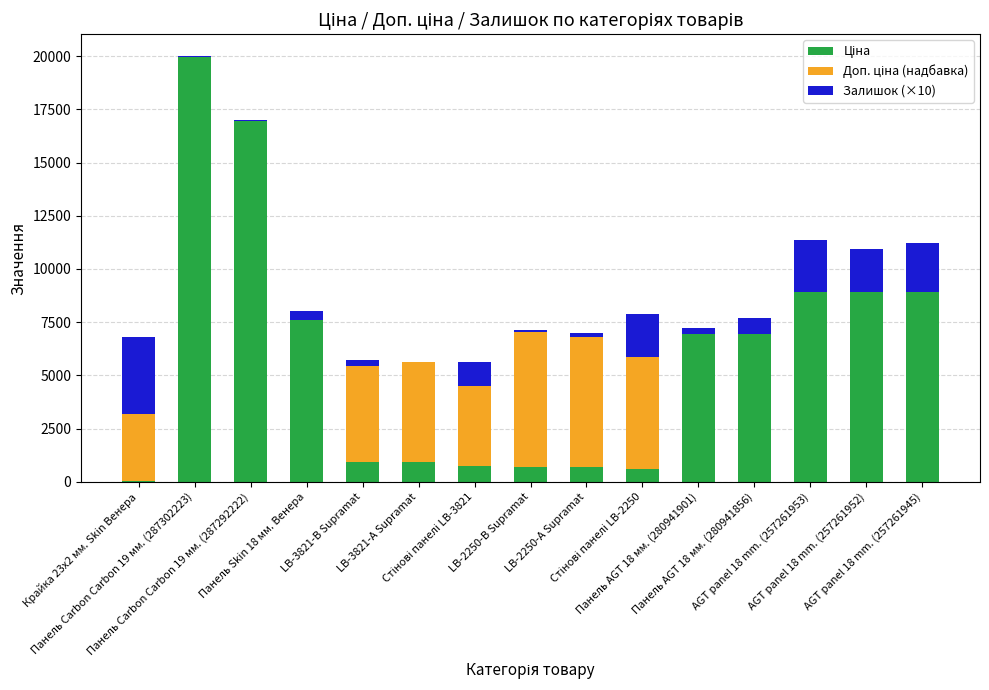

What is the sum of all Доп. ціна (надбавка) values?

33893.2